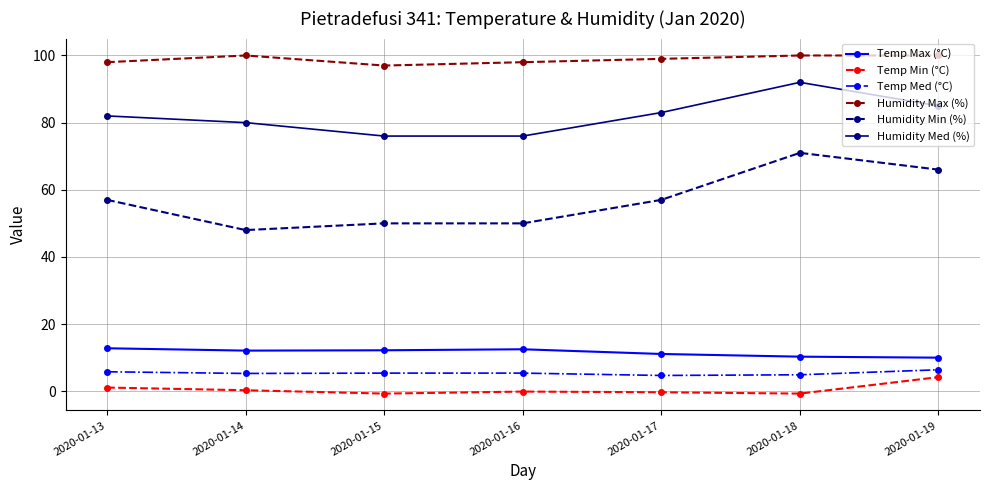

True or false: Humidity Med (%) and Humidity Min (%) intersect in this chart.

False